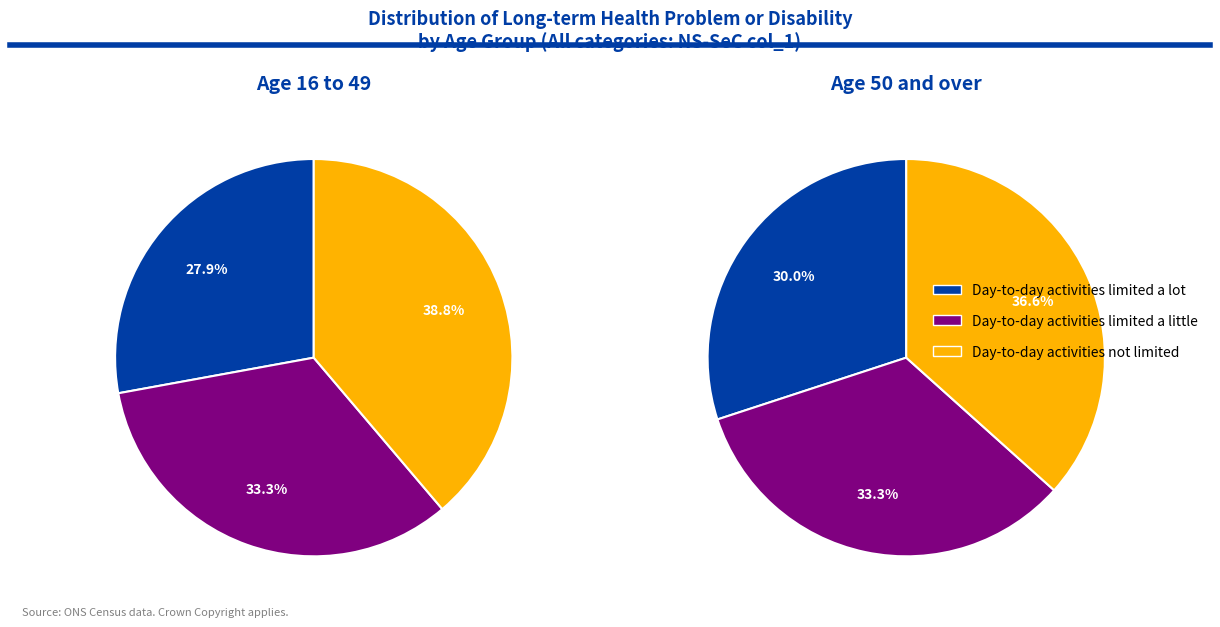

What percentage do Day-to-day activities limited a little and Day-to-day activities limited a lot together represent?

61.2%